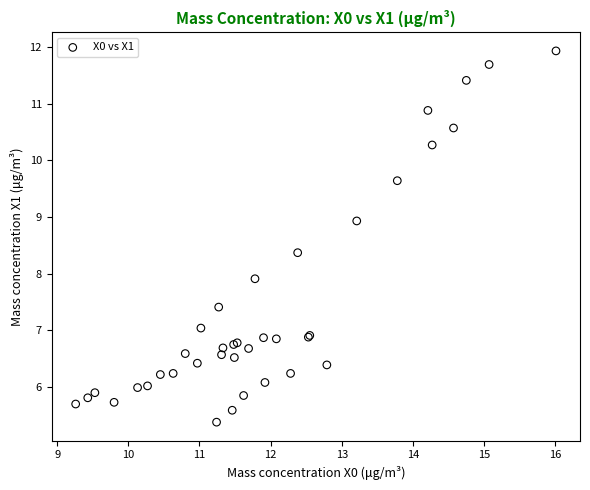

What Y value in the scatter plot is closest to 8?

7.9